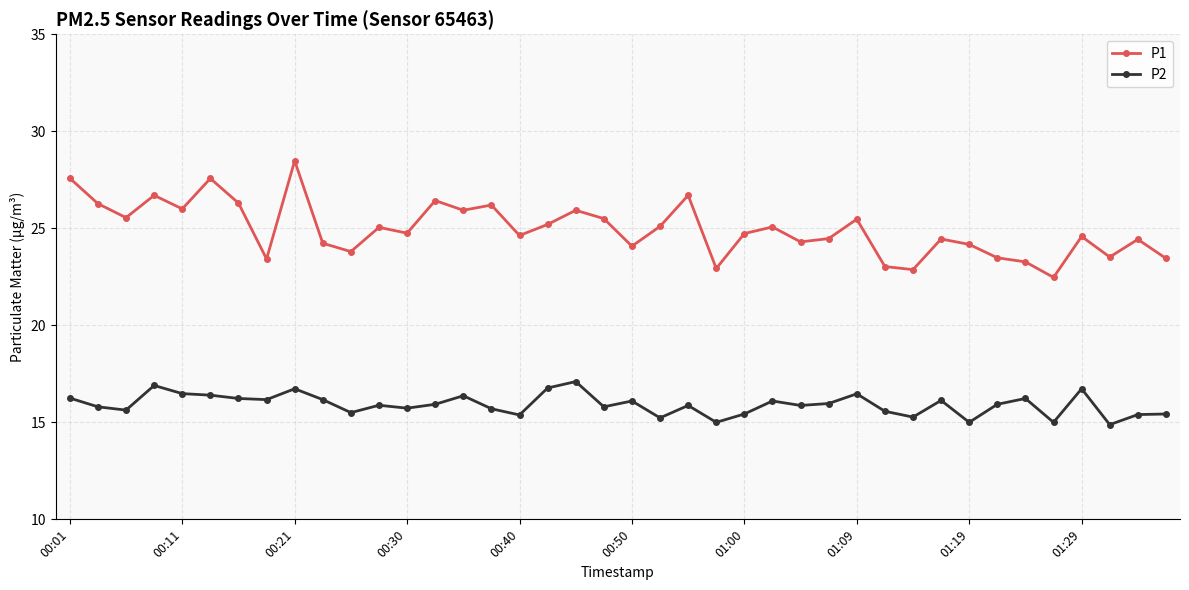

In P2, how many points are higher than both neighbors (excluding endpoints)?

12